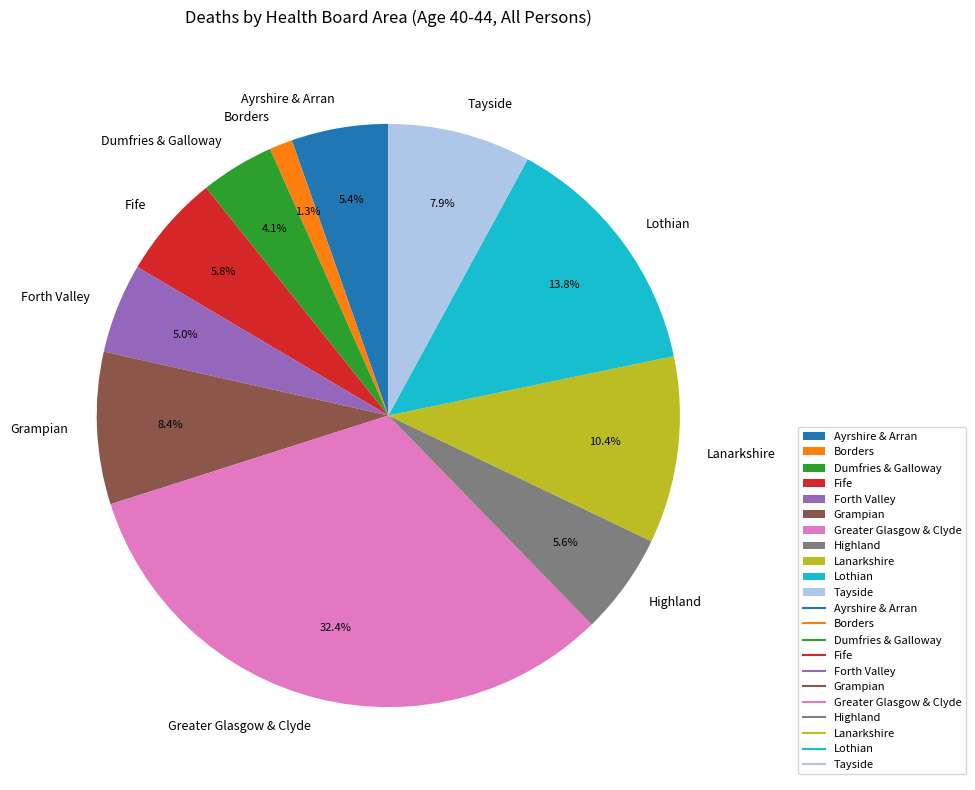

To the nearest percent, what portion does Tayside represent?

8%